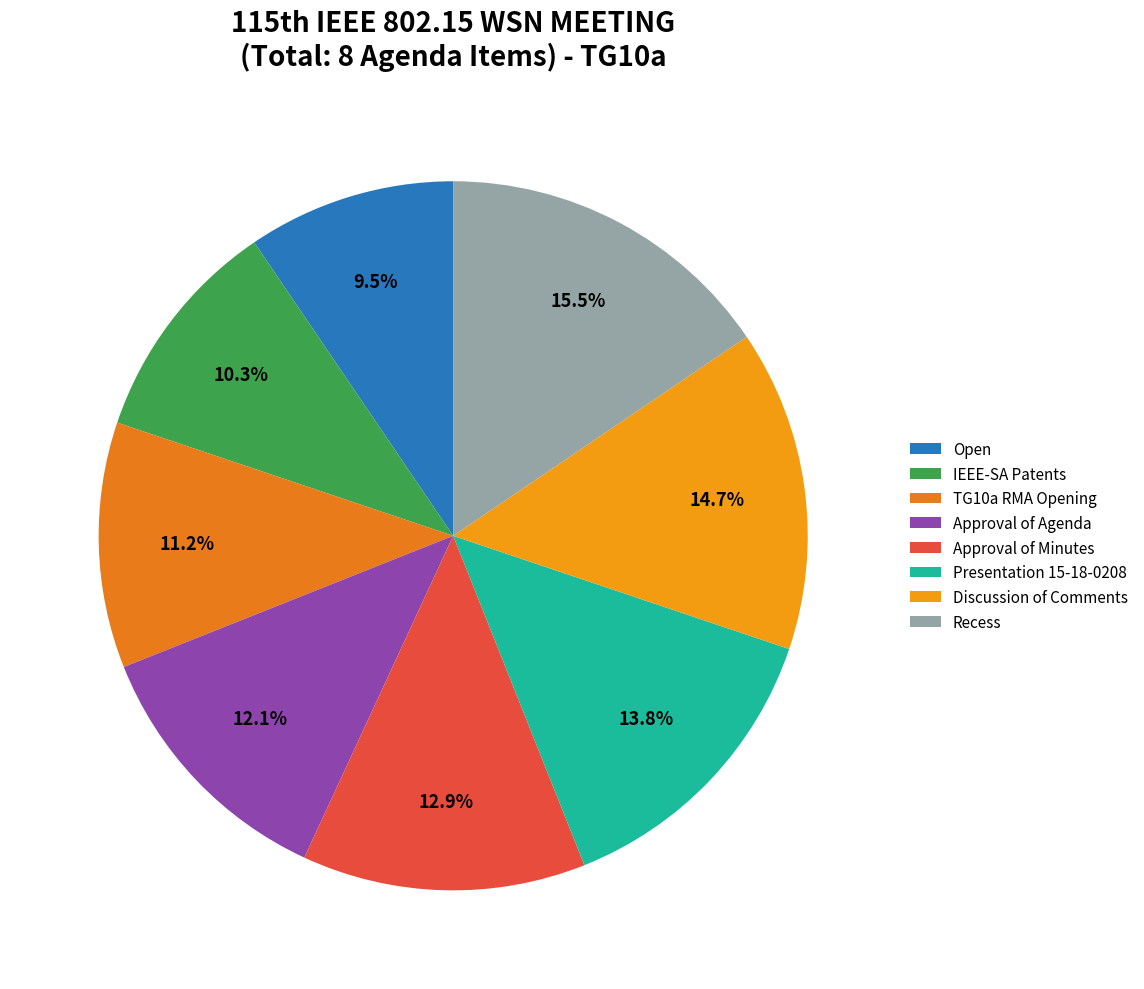

The Discussion of Comments slice represents 1% of the pie. True or false?

False